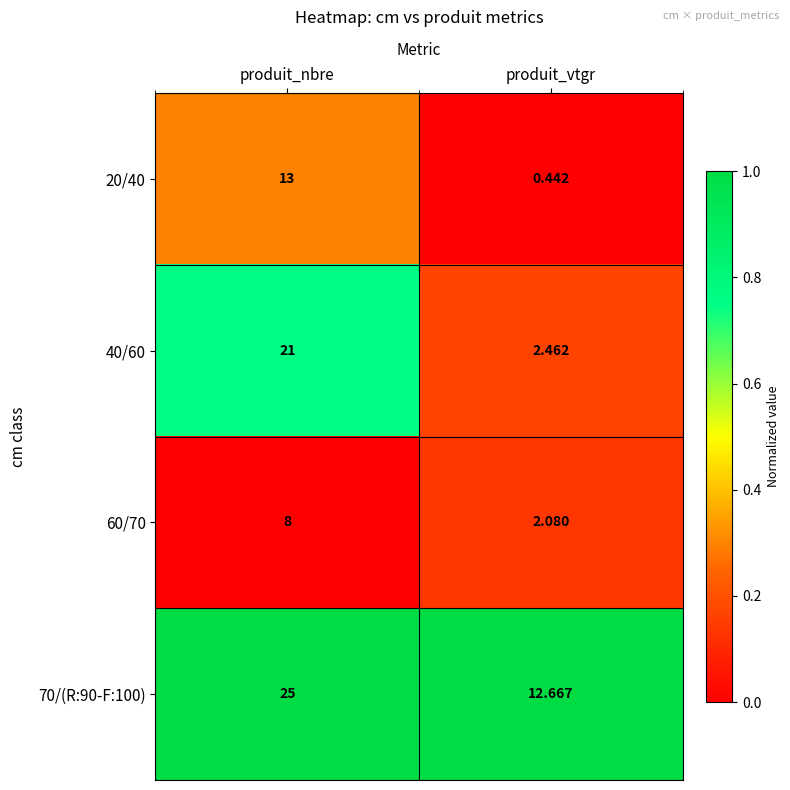

At which category is the sum across all series the highest?

produit_nbre